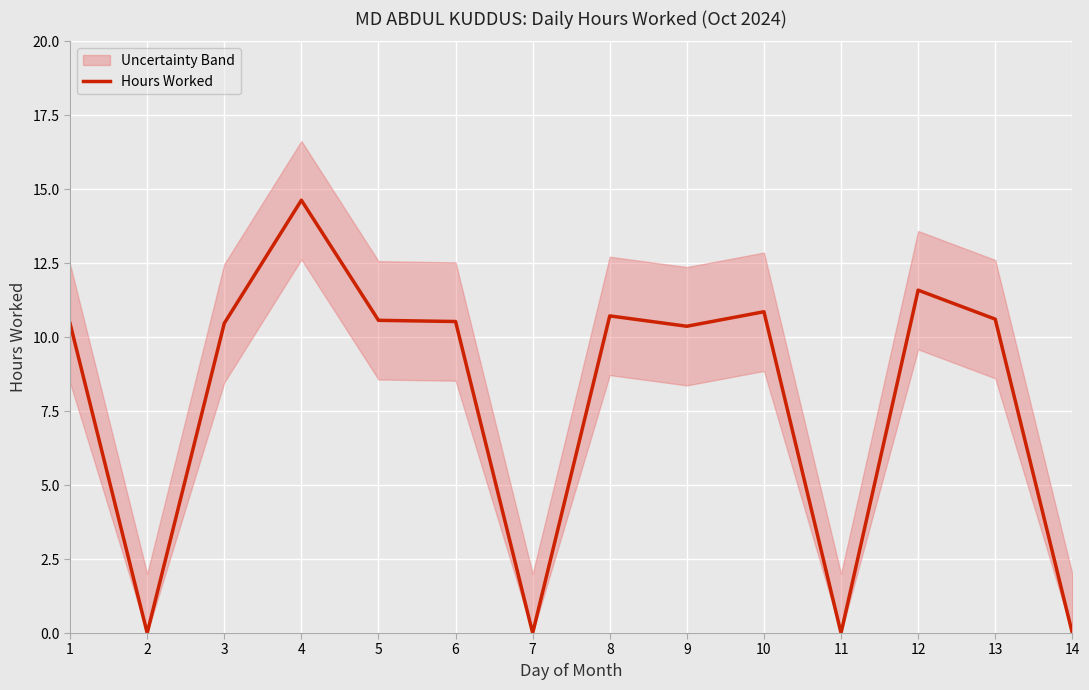

Reading left to right, what are all the values shown in this chart?

1=10.5	2=0.0	3=10.5	4=14.6	5=10.6	6=10.5	7=0.0	8=10.7	9=10.4	10=10.9	11=0.0	12=11.6	13=10.6	14=0.0